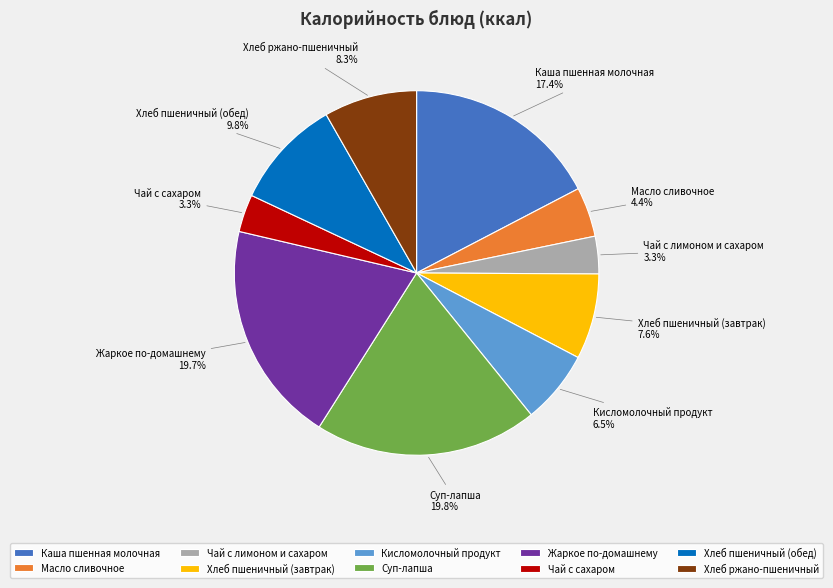

What is the ratio of the value at Суп-лапша to the value at Хлеб пшеничный (обед)?

2.0